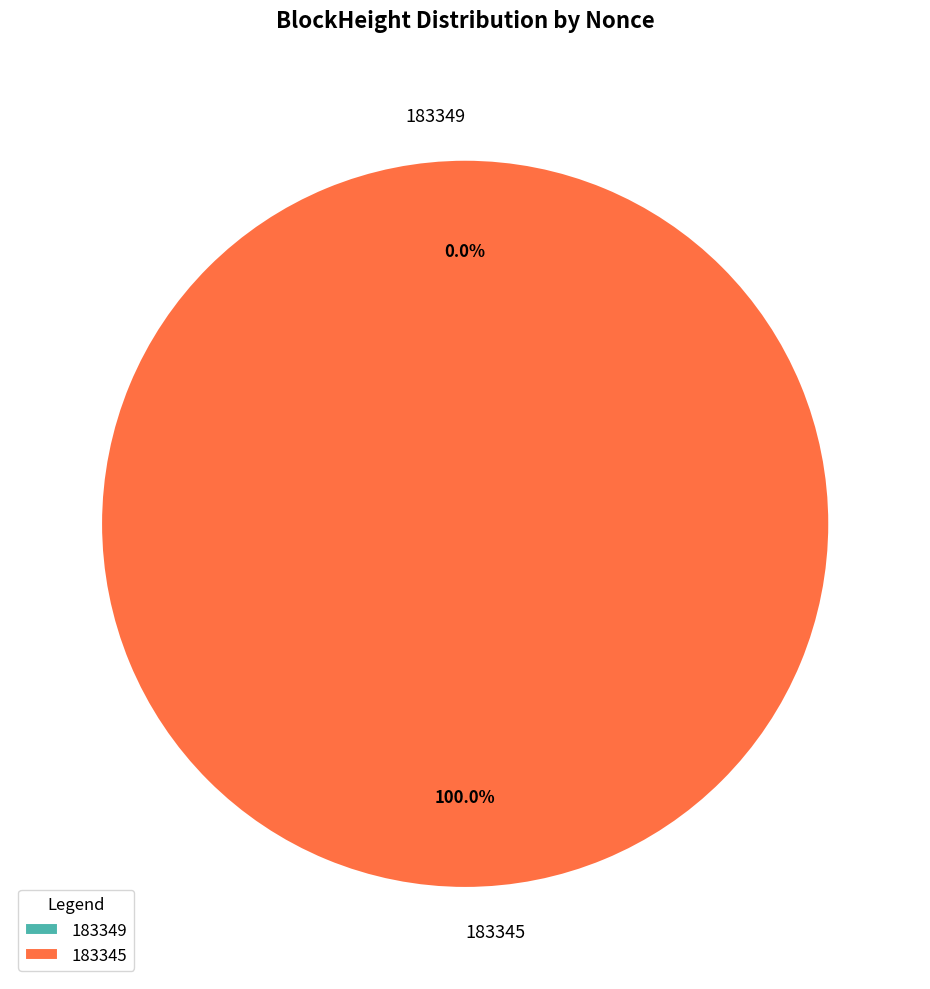

Rank the categories by value from lowest to highest.

183349, 183345